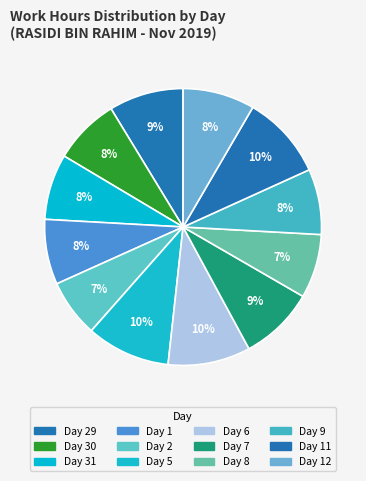

To the nearest percent, what is the average slice percentage?

8%